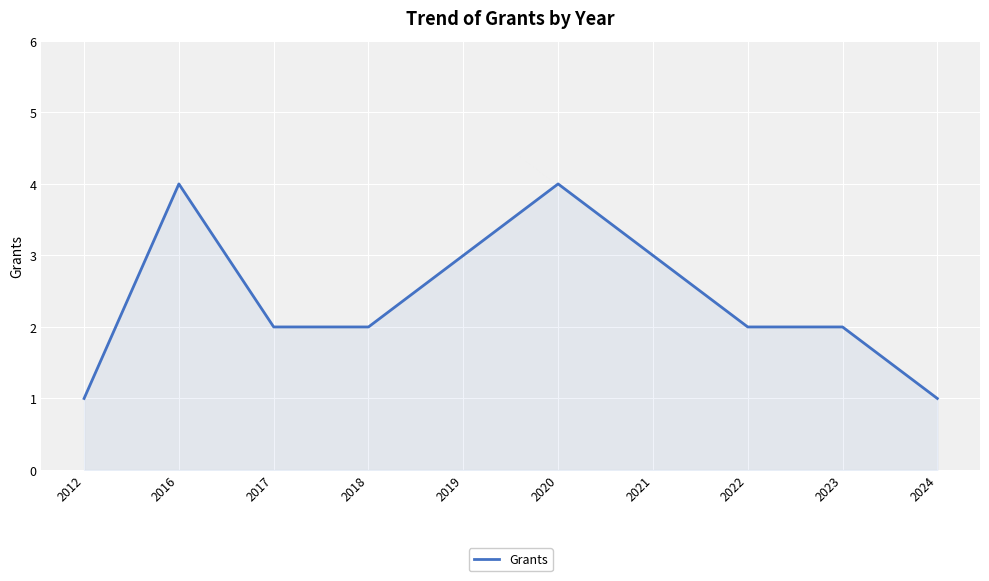

What is the difference between the maximum and minimum values?

3